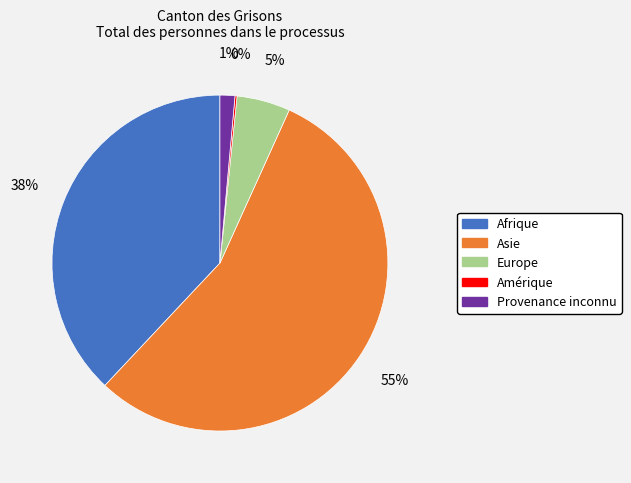

Is there a majority slice in this chart?

Yes